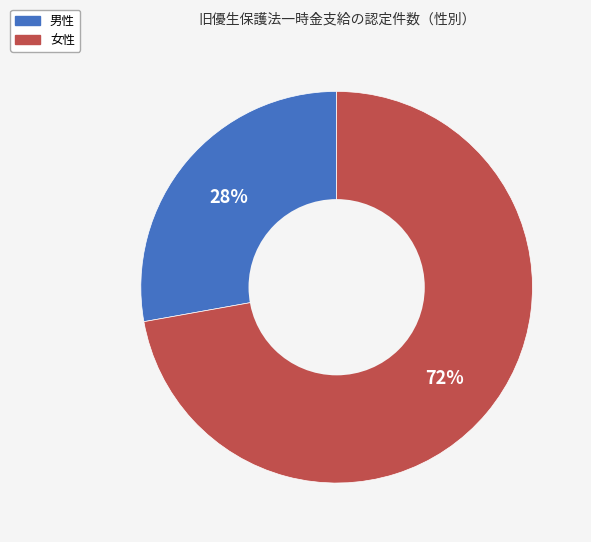

Which has a higher value, 女性 or 男性?

女性